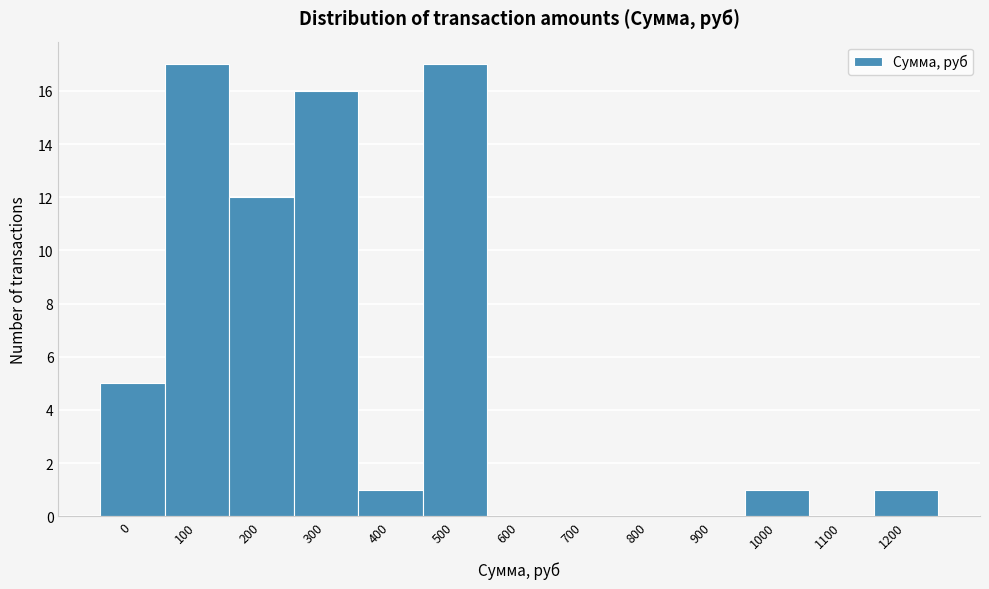

Reading left to right, extract all data points from this chart.

0=5	100=17	200=12	300=16	400=1	500=17	600=0	700=0	800=0	900=0	1000=1	1100=0	1200=1